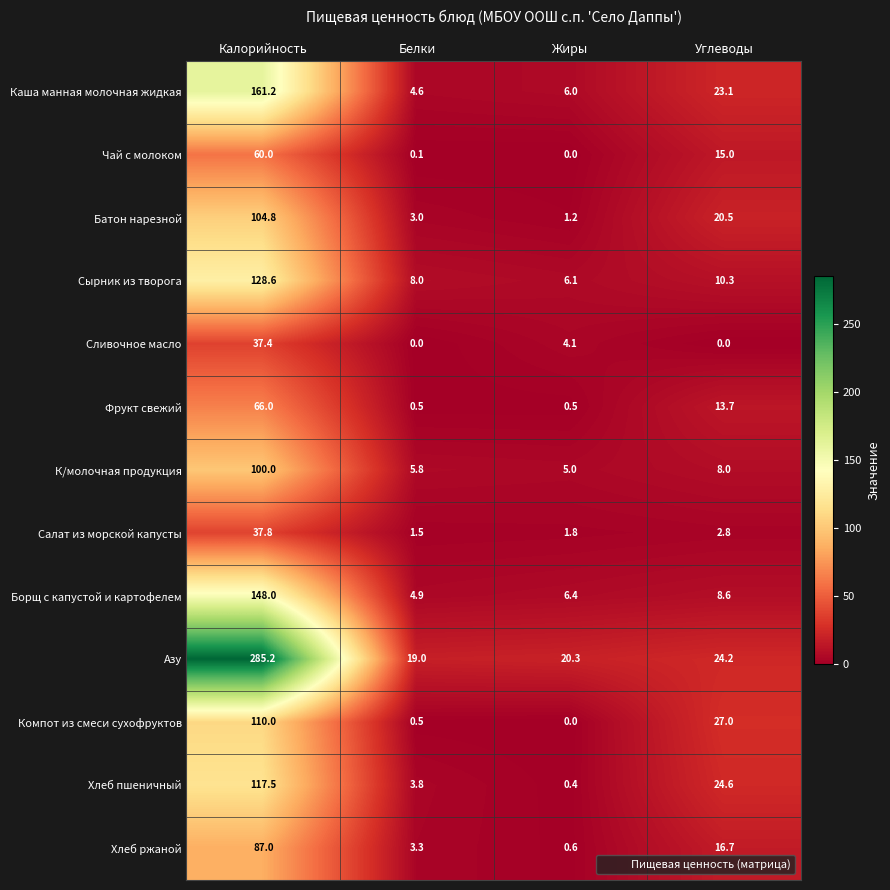

What is the maximum value shown in the chart?

285.2